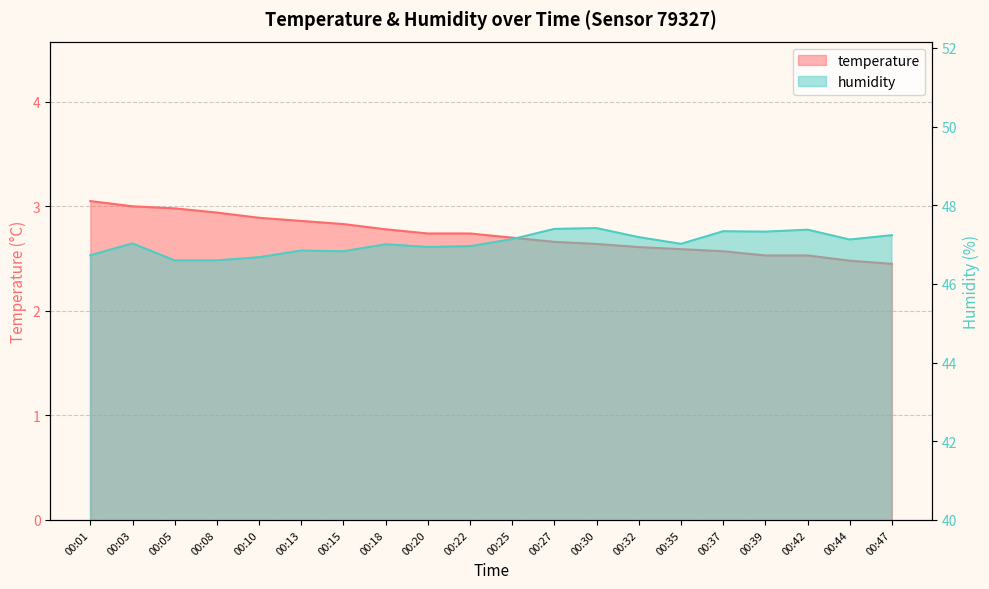

At which label does humidity reach its peak?

00:30